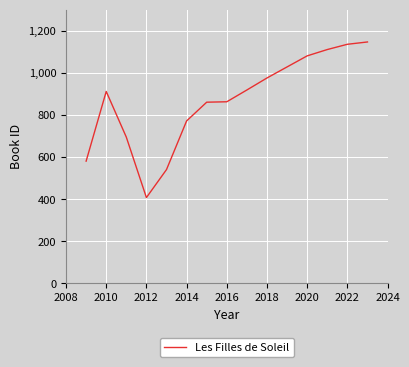

What is the difference between the maximum and minimum values?

739